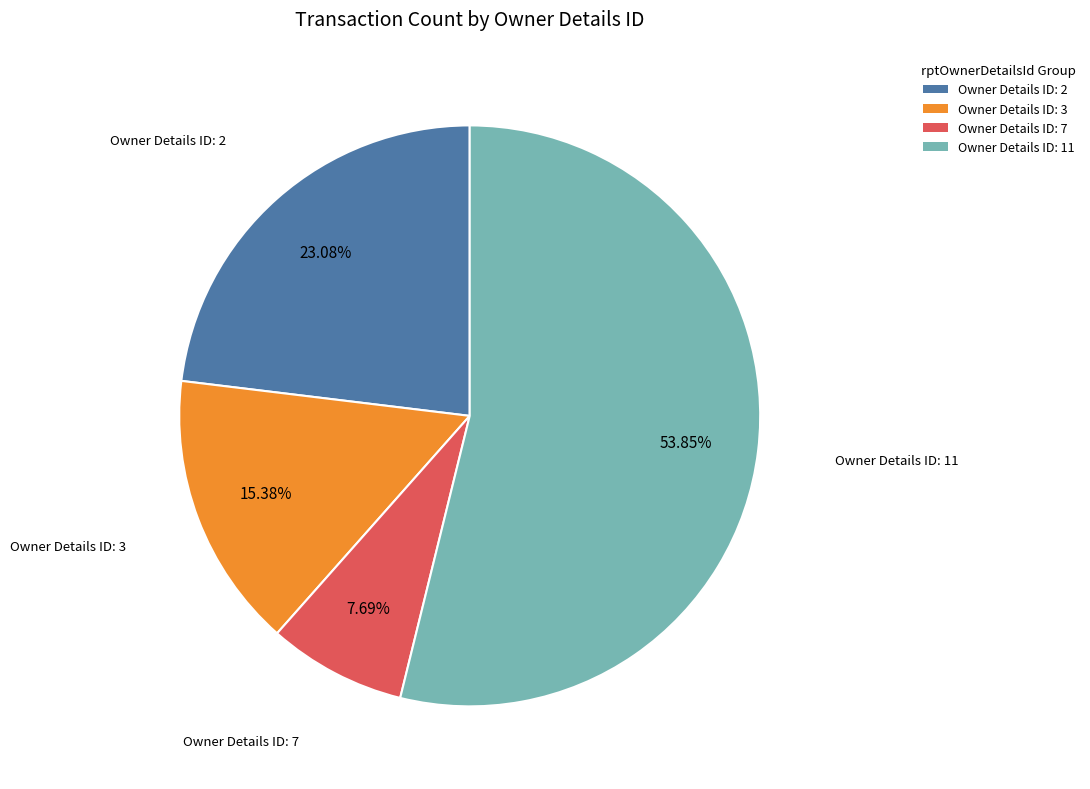

How many slices are in this pie chart?

4